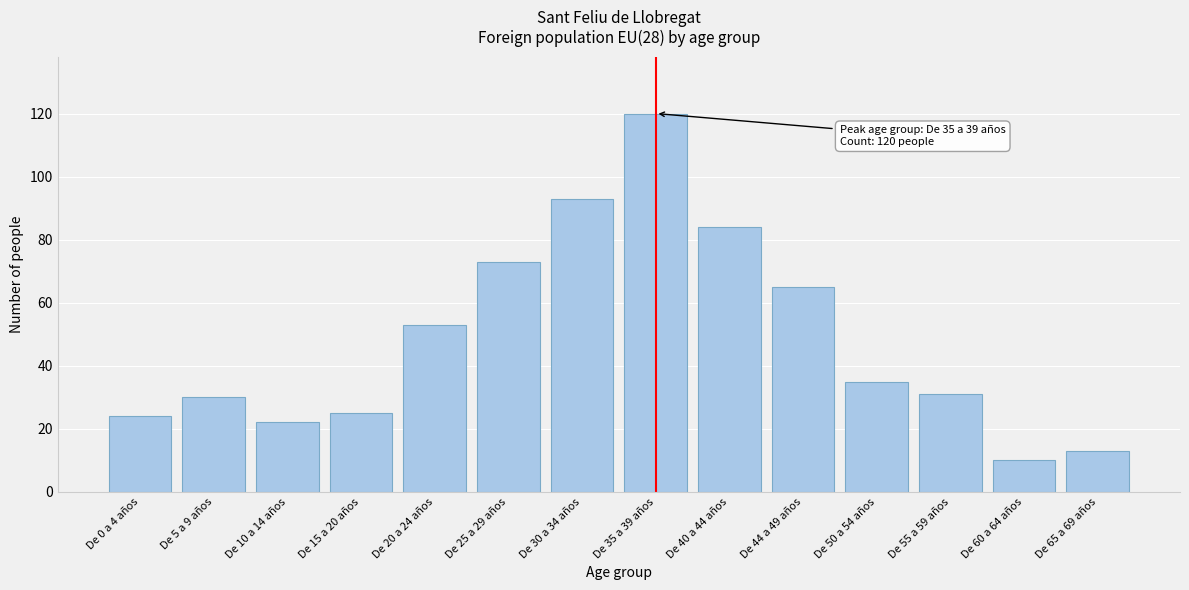

Reading right to left, list all the values displayed in this chart.

De 65 a 69 años=13	De 60 a 64 años=10	De 55 a 59 años=31	De 50 a 54 años=35	De 44 a 49 años=65	De 40 a 44 años=84	De 35 a 39 años=120	De 30 a 34 años=93	De 25 a 29 años=73	De 20 a 24 años=53	De 15 a 20 años=25	De 10 a 14 años=22	De 5 a 9 años=30	De 0 a 4 años=24